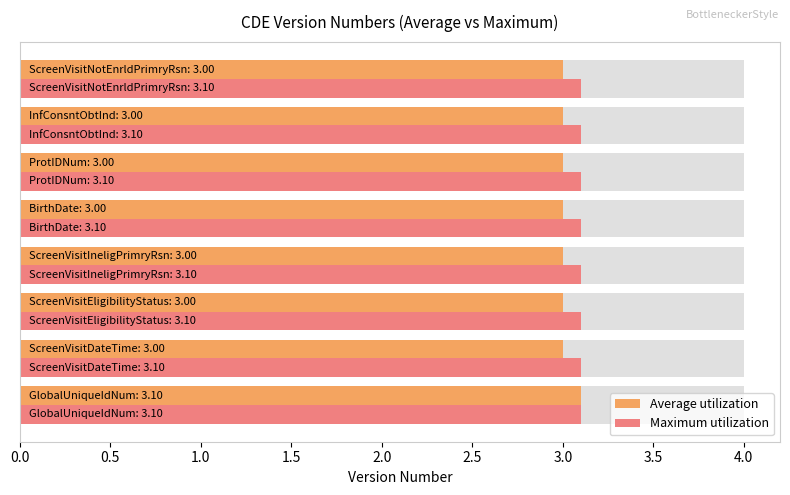

Which series has the largest range (max minus min)?

Average utilization